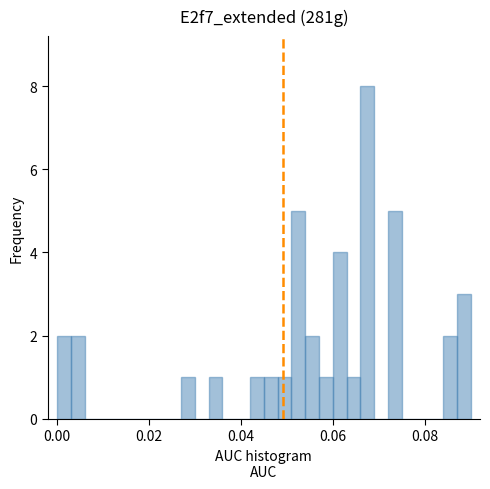

Around what value on the x-axis is the tallest bar? Give the approximate position of its centre, as read against the axis.

0.068